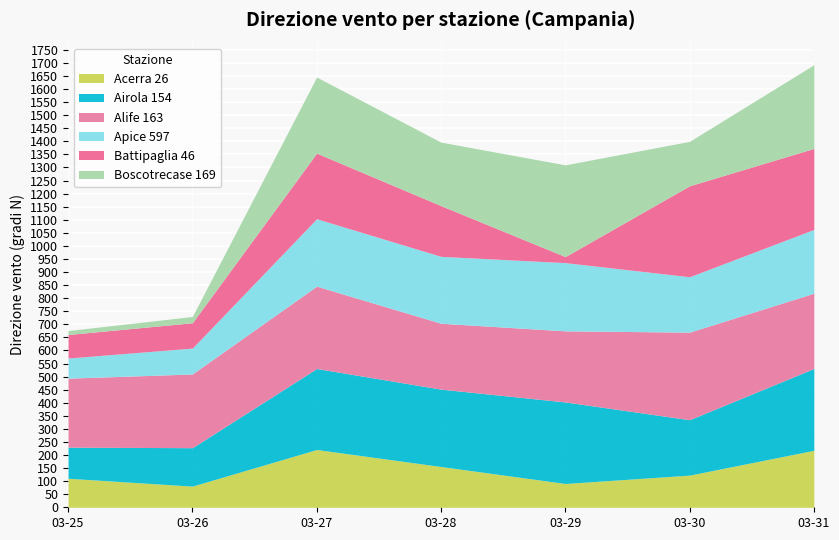

What is the difference between the Battipaglia 46 values at 2024-03-27 and 2024-03-30?

97